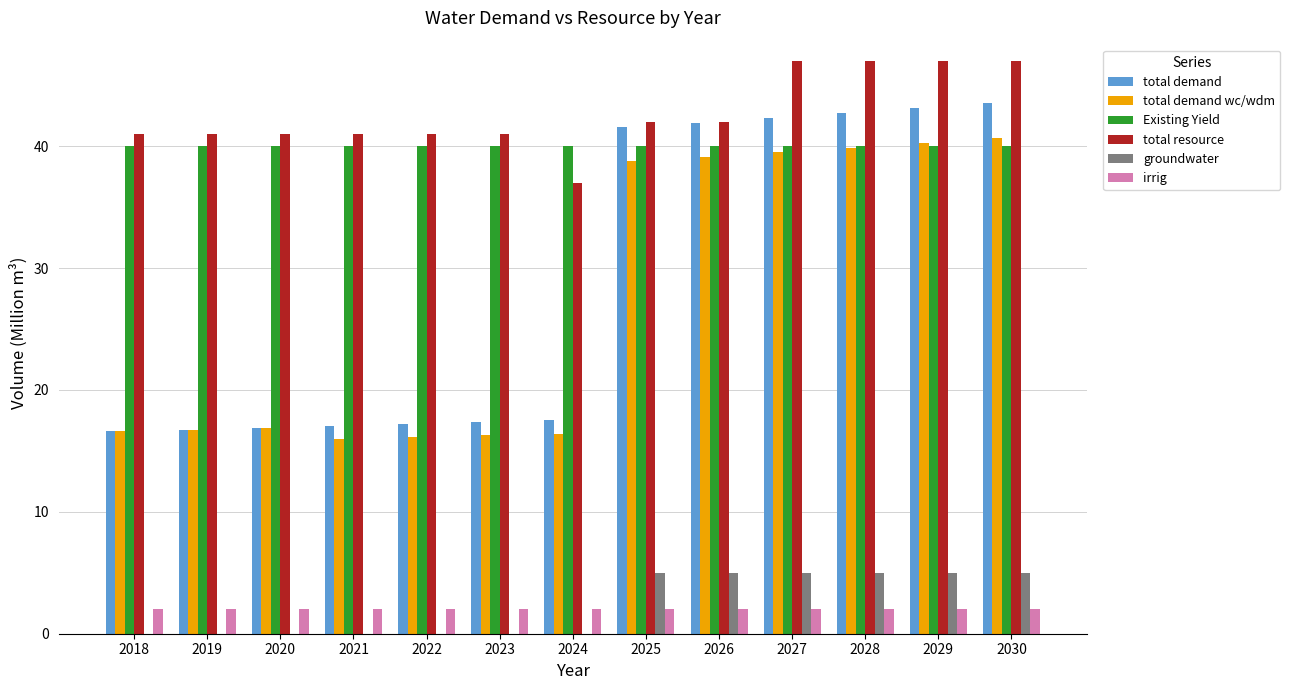

What is the average value of the total demand series?

28.8